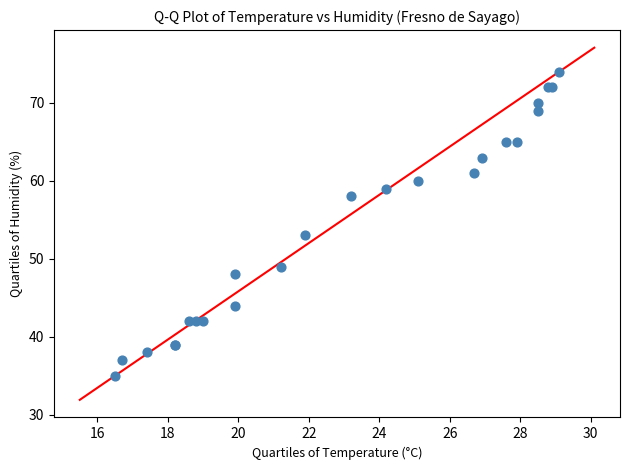

What Y value in the scatter plot is closest to 54?

53